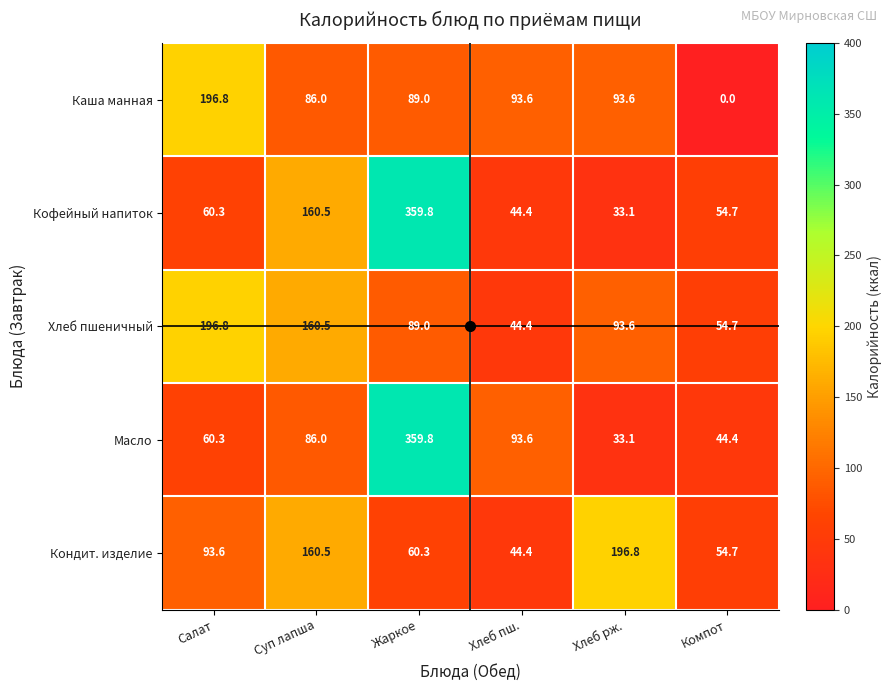

Which series changed the most between Хлеб пш. and Компот?

Каша манная